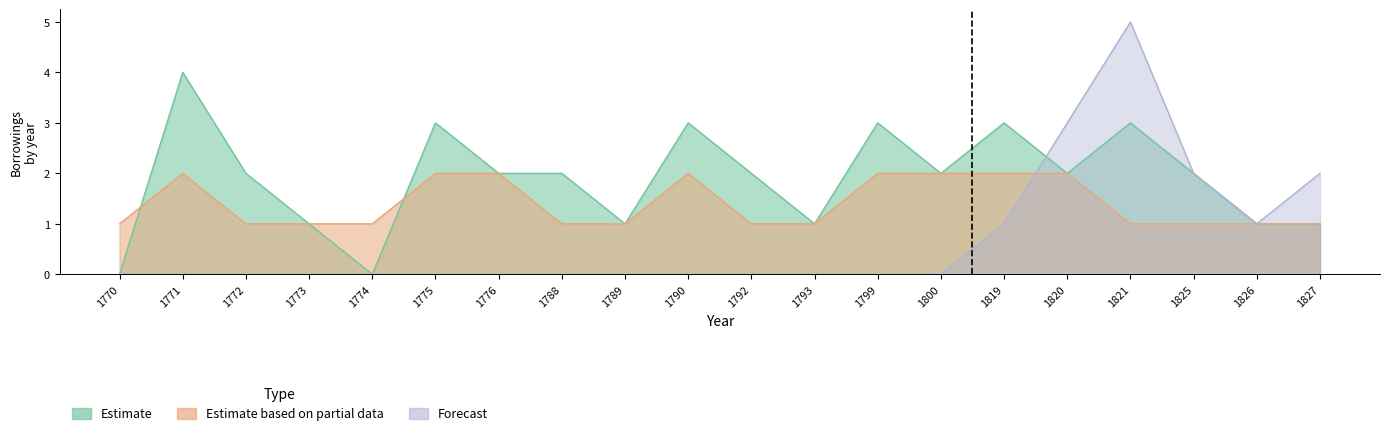

How many intersections are there between Estimate and Forecast?

1